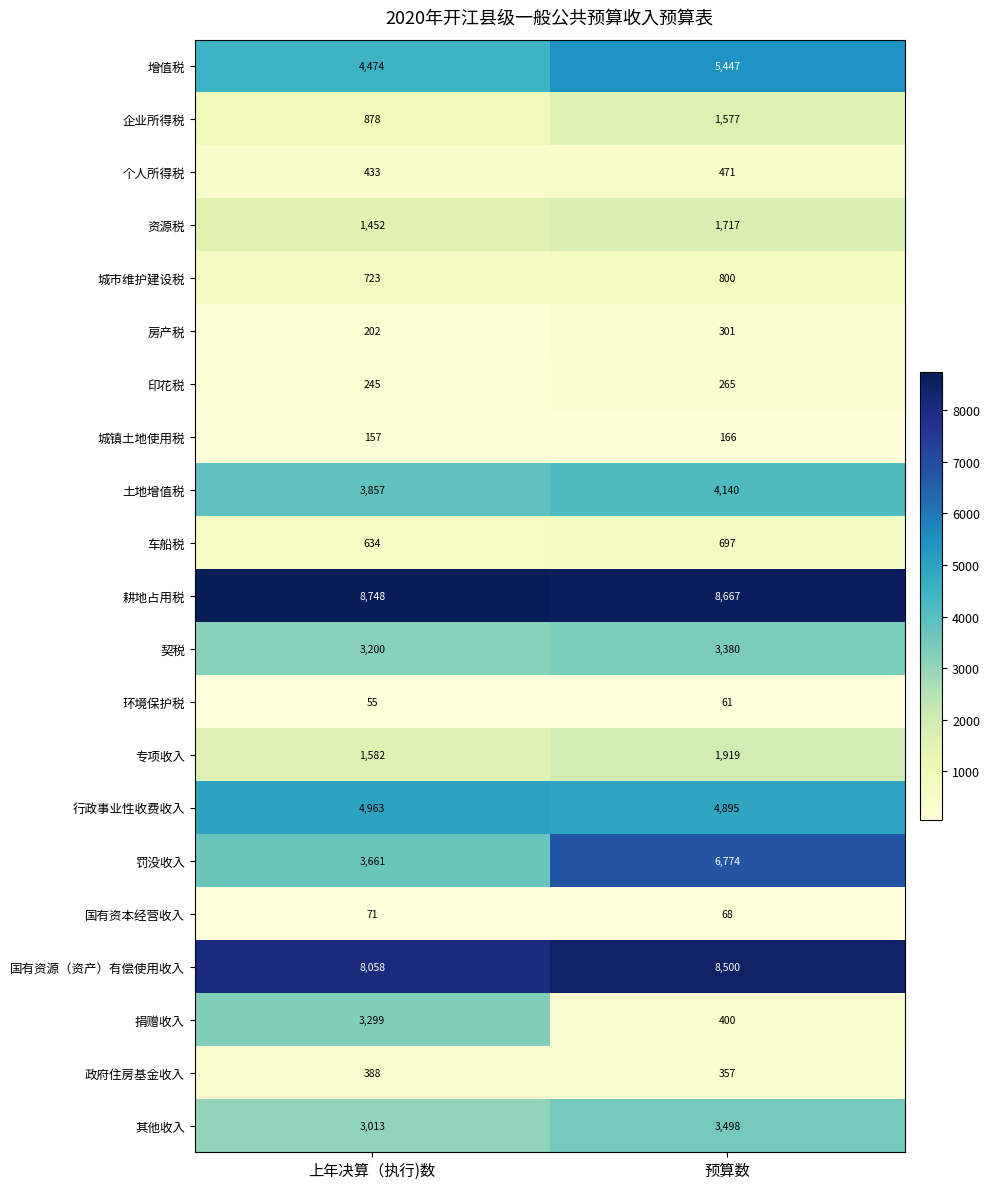

What is the smallest value displayed?

55